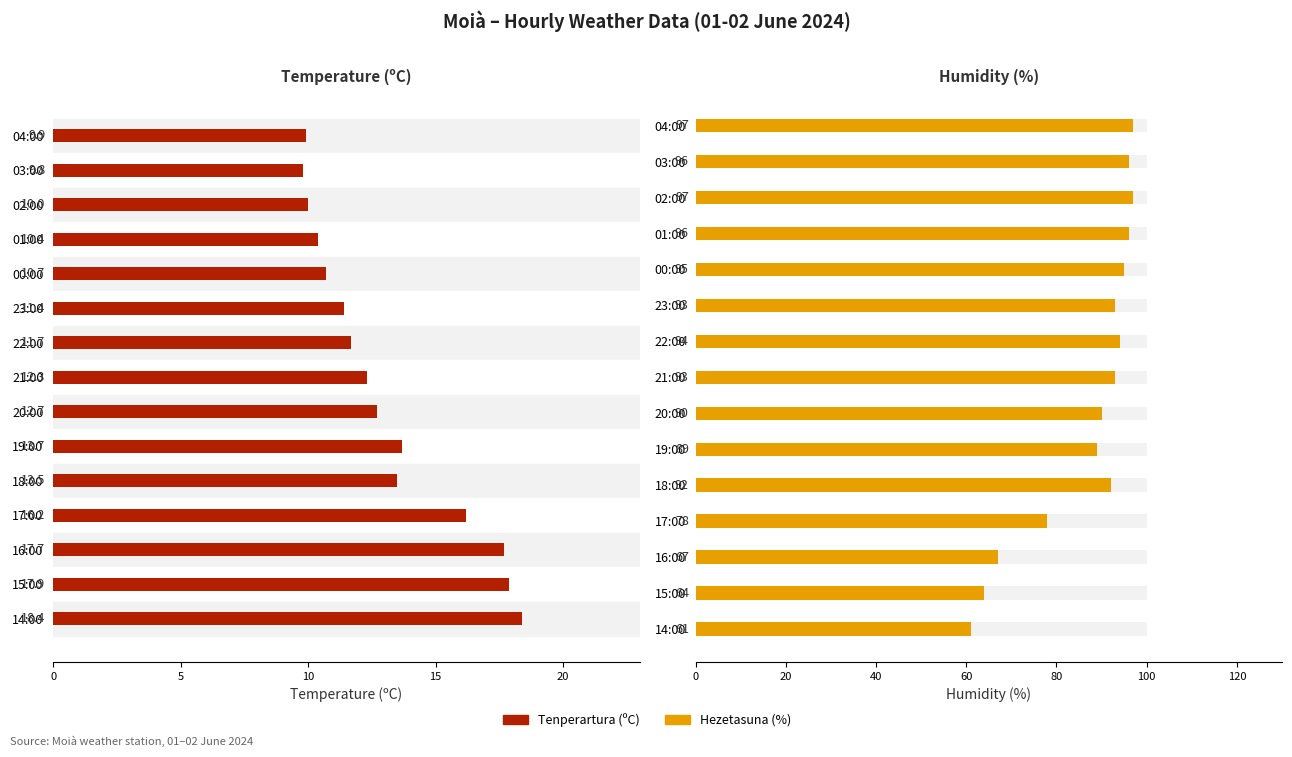

Reading left to right, extract all data points from this chart.

Tenperartura (ºC): 9.9	9.8	10.0	10.4	10.7	11.4	11.7	12.3	12.7	13.7	13.5	16.2	17.7	17.9	18.4
Hezetasuna (%): 97.0	96.0	97.0	96.0	95.0	93.0	94.0	93.0	90.0	89.0	92.0	78.0	67.0	64.0	61.0